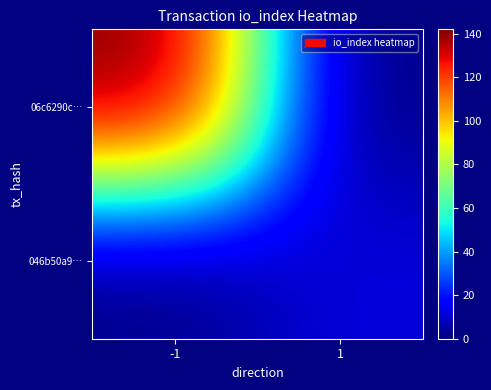

List the series in order of their overall mean, lowest first.

046b50a9…, 06c6290c…